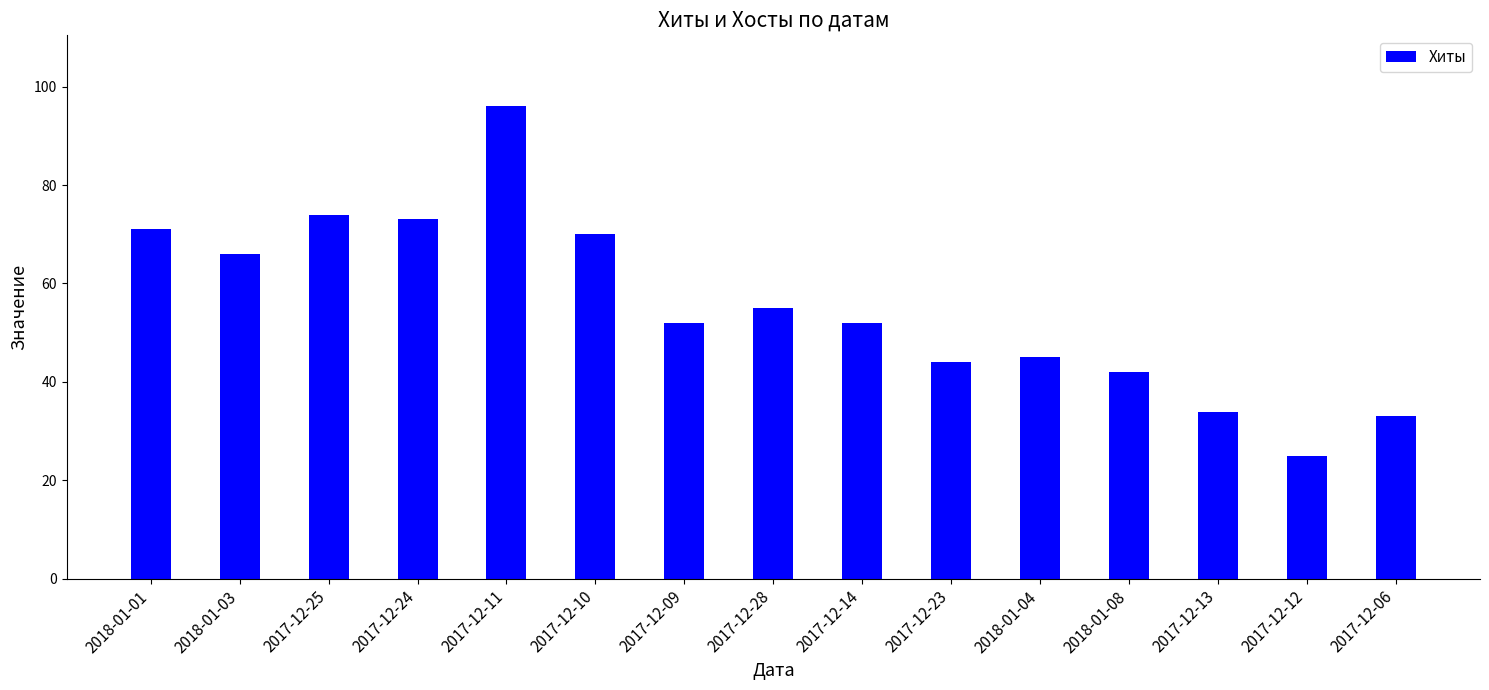

Reading left to right, what are all the values shown in this chart?

2018-01-01=71	2018-01-03=66	2017-12-25=74	2017-12-24=73	2017-12-11=96	2017-12-10=70	2017-12-09=52	2017-12-28=55	2017-12-14=52	2017-12-23=44	2018-01-04=45	2018-01-08=42	2017-12-13=34	2017-12-12=25	2017-12-06=33